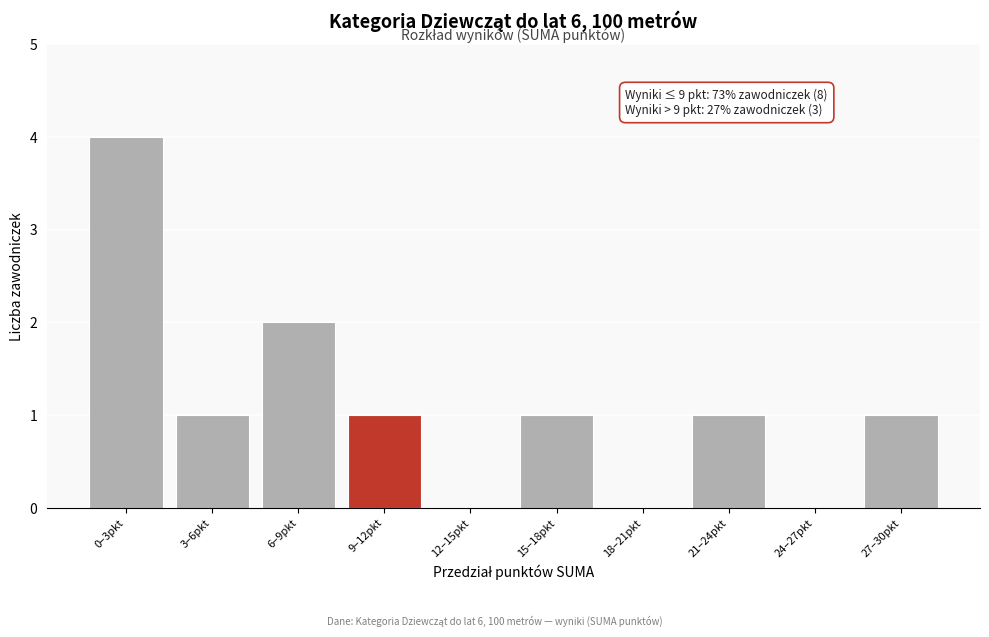

Reading left to right, transcribe all the data shown in this chart.

0–3pkt=4	3–6pkt=1	6–9pkt=2	9–12pkt=1	12–15pkt=0	15–18pkt=1	18–21pkt=0	21–24pkt=1	24–27pkt=0	27–30pkt=1